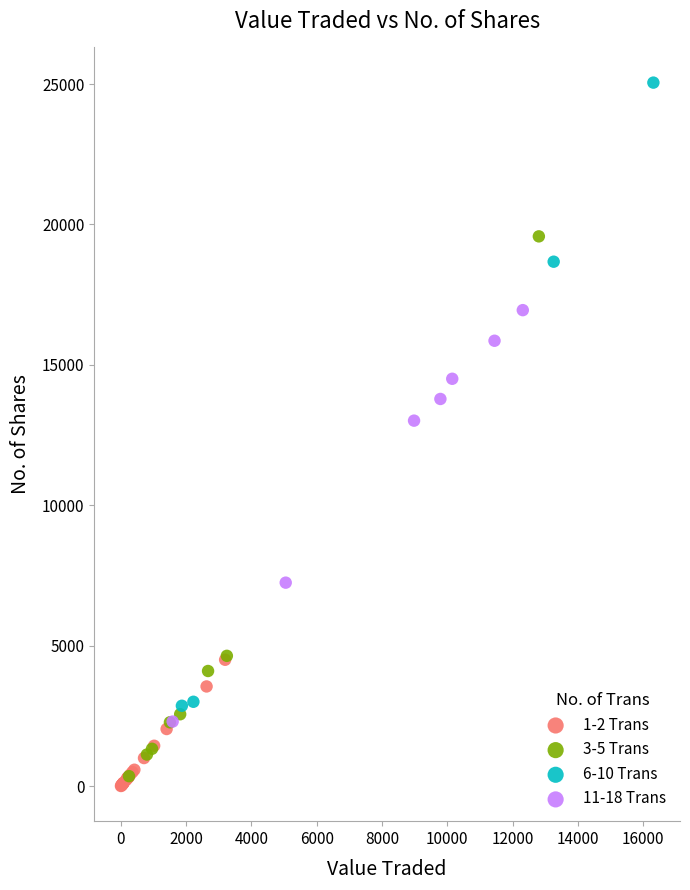

Which series contains the lowest Y value?

1-2 Trans